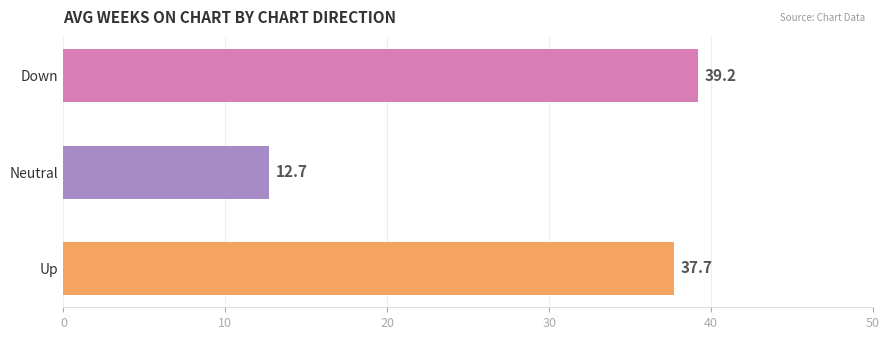

Approximately how many times larger is the value at Neutral compared to Up?

0.3